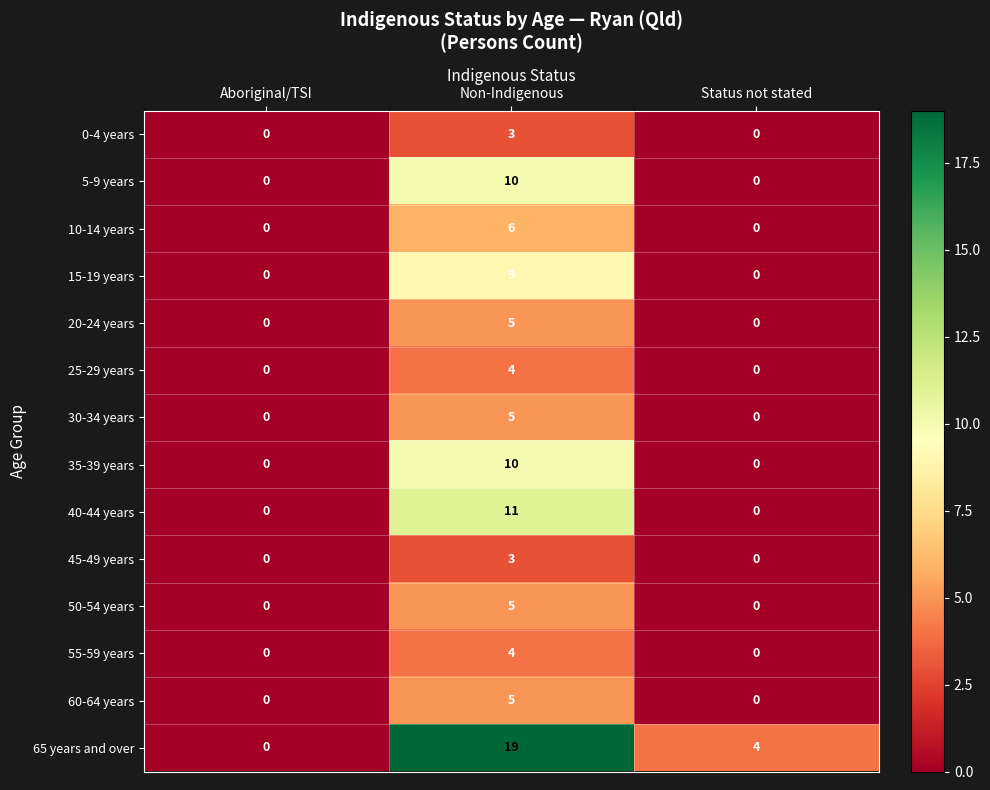

At which category is the sum across all series the highest?

Non-Indigenous